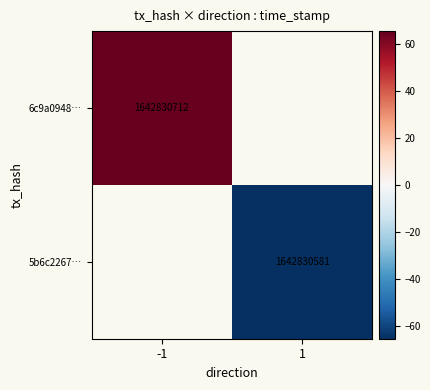

The 5b6c2267… series shows 1642830581.0 at 1. True or false?

True